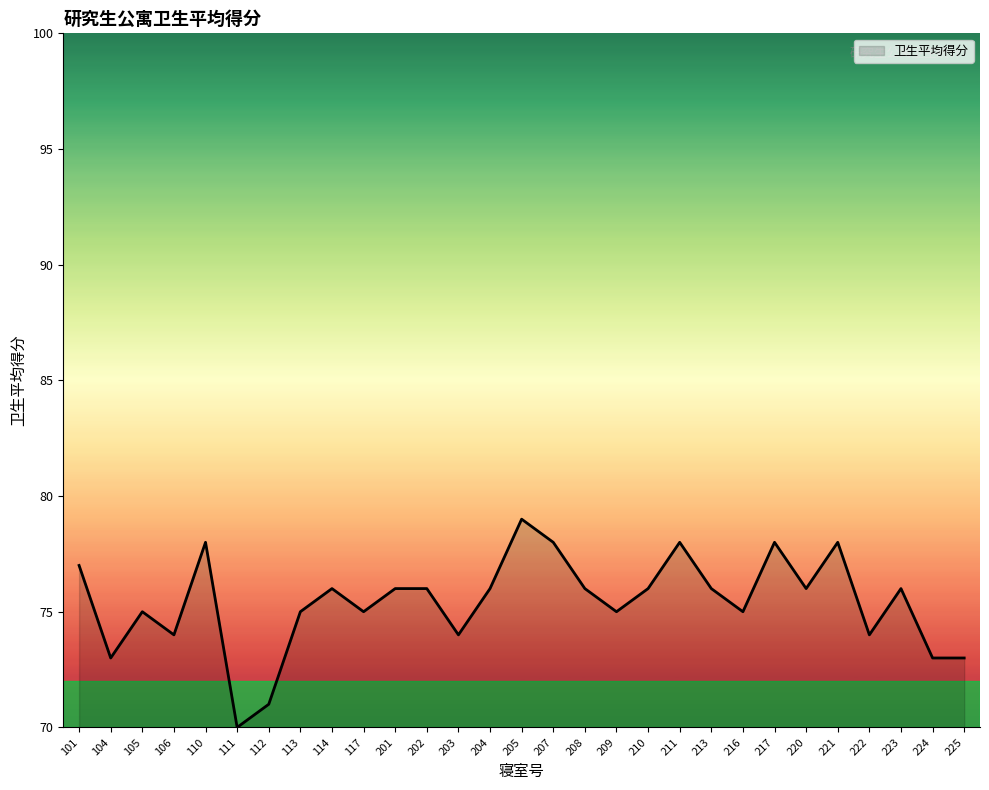

The chart shows a value of 94 at 111. True or false?

False